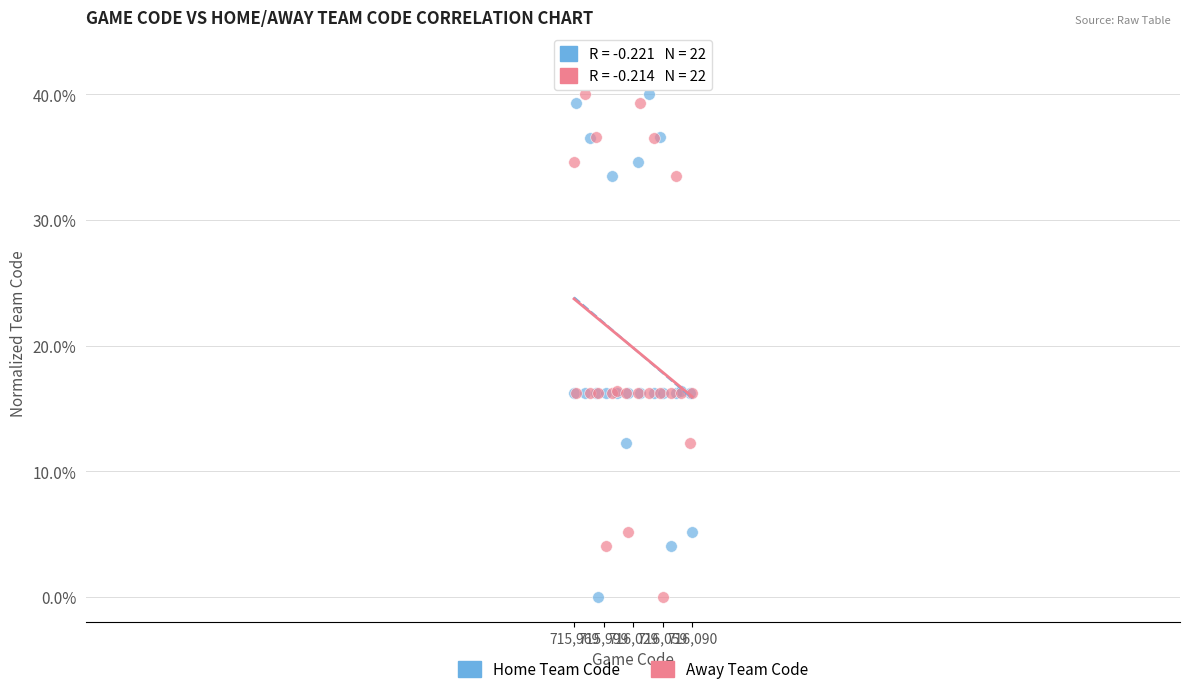

What is the X range (max minus min) for the scatter plot?

121.0